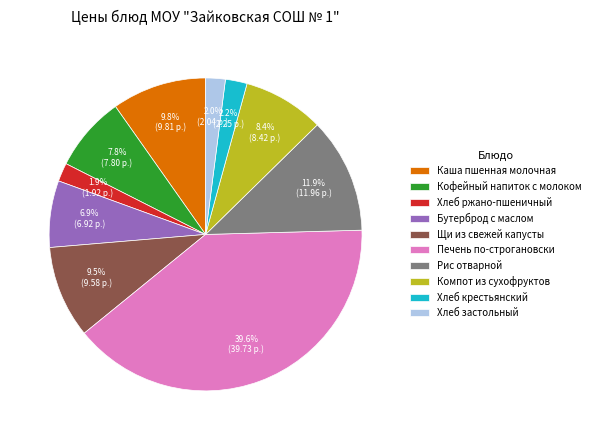

Count the number of slices in the pie.

10